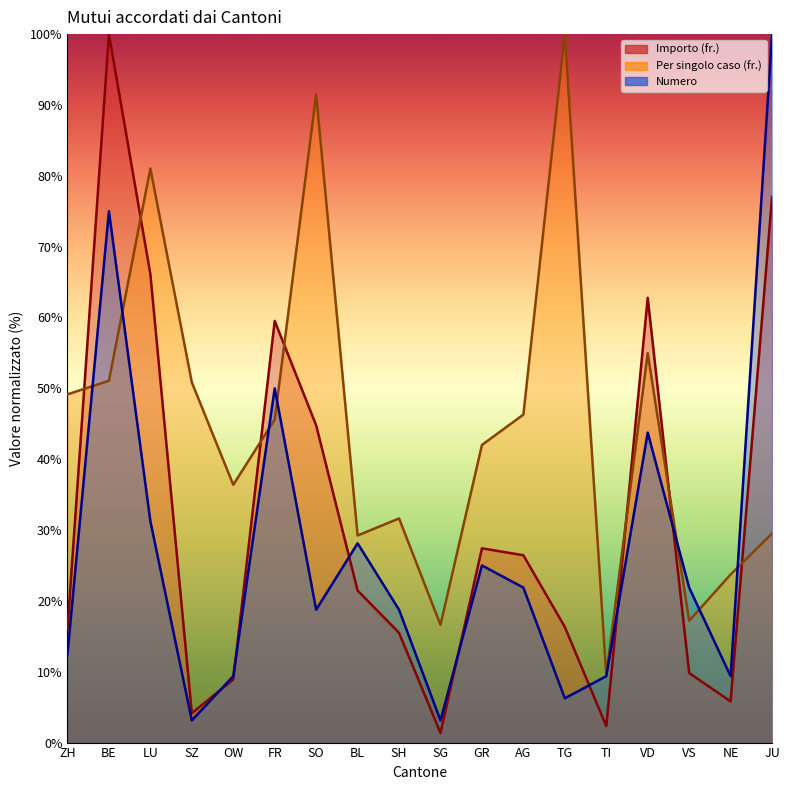

List the labels in order of Numero value, smallest first.

SZ, SG, TG, OW, TI, NE, ZH, SO, SH, AG, VS, GR, BL, LU, VD, FR, BE, JU